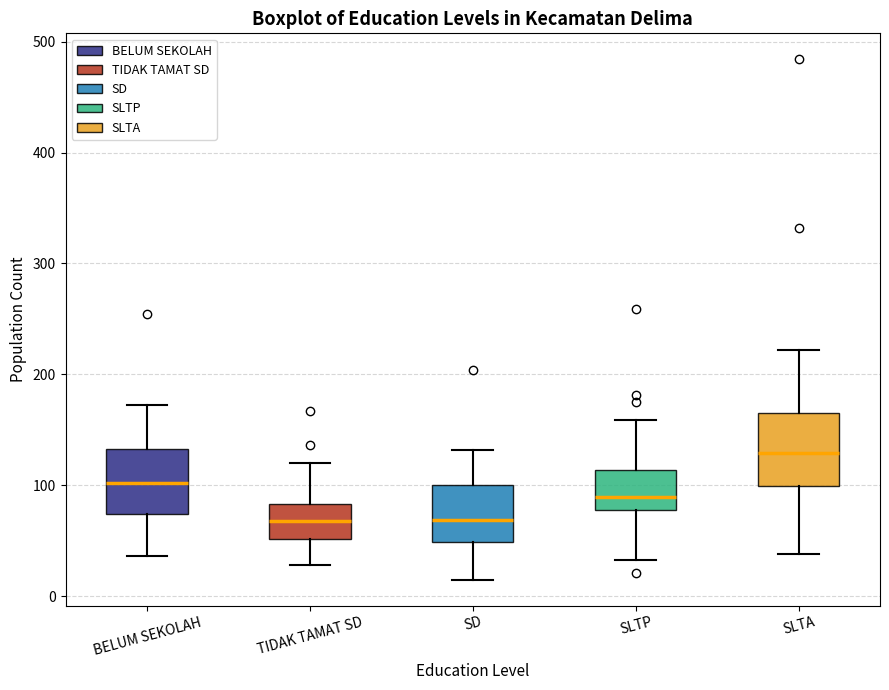

Reading left to right, transcribe this box plot: for each box, give where its median line is, the range the box spans, and where its two whiskers end, as read against the y-axis. The values are not printed on the chart, so give them approximately, as read against the axis.

BELUM SEKOLAH: median 100, box 70 to 130, whiskers 40 to 170
TIDAK TAMAT SD: median 70, box 50 to 80, whiskers 30 to 120
SD: median 70, box 50 to 100, whiskers 20 to 130
SLTP: median 90, box 80 to 110, whiskers 30 to 160
SLTA: median 130, box 100 to 170, whiskers 40 to 220